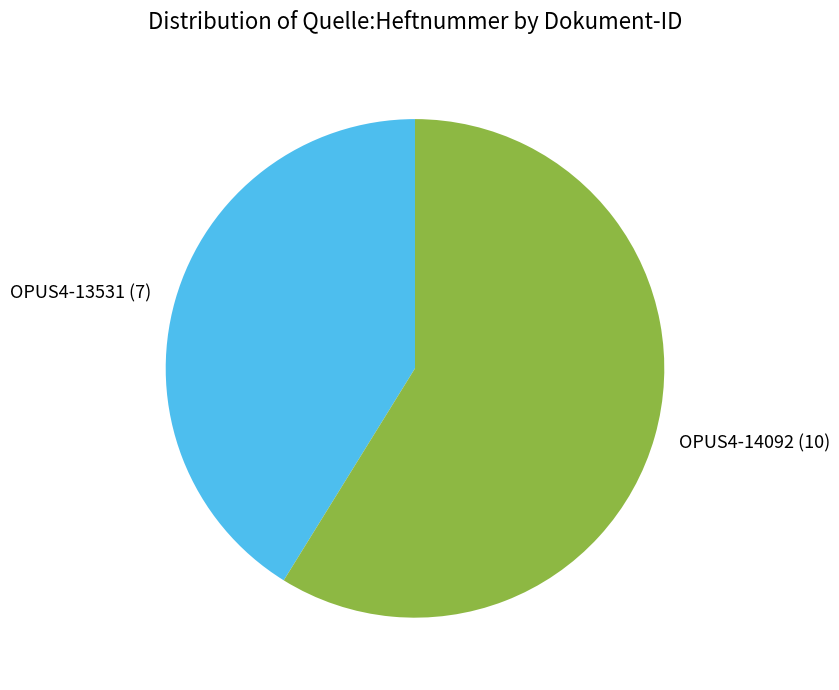

Which has a higher value, OPUS4-13531 or OPUS4-14092?

OPUS4-14092